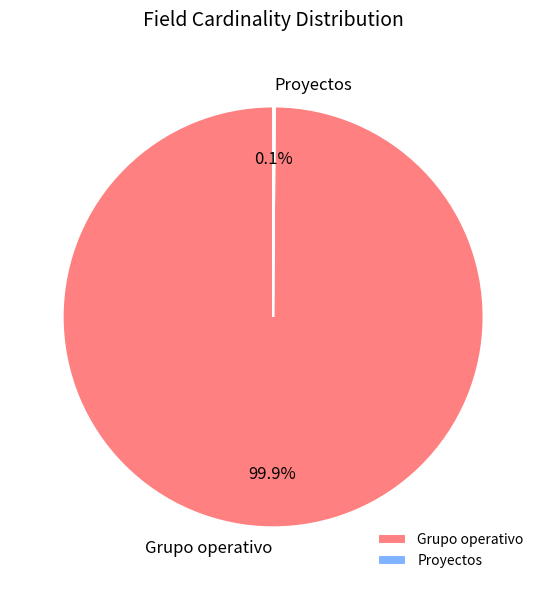

Which slice represents more than half of the pie?

Grupo operativo